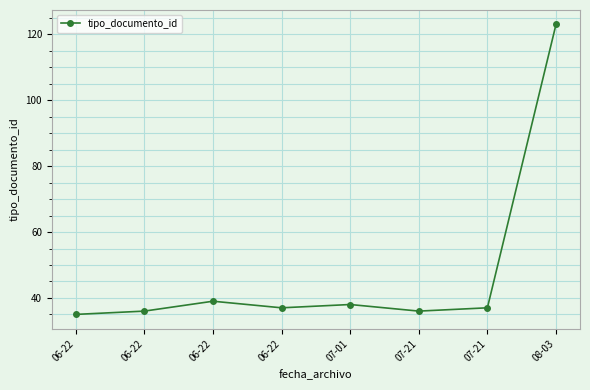

True or false: the data has more than 1 interior local peaks.

True